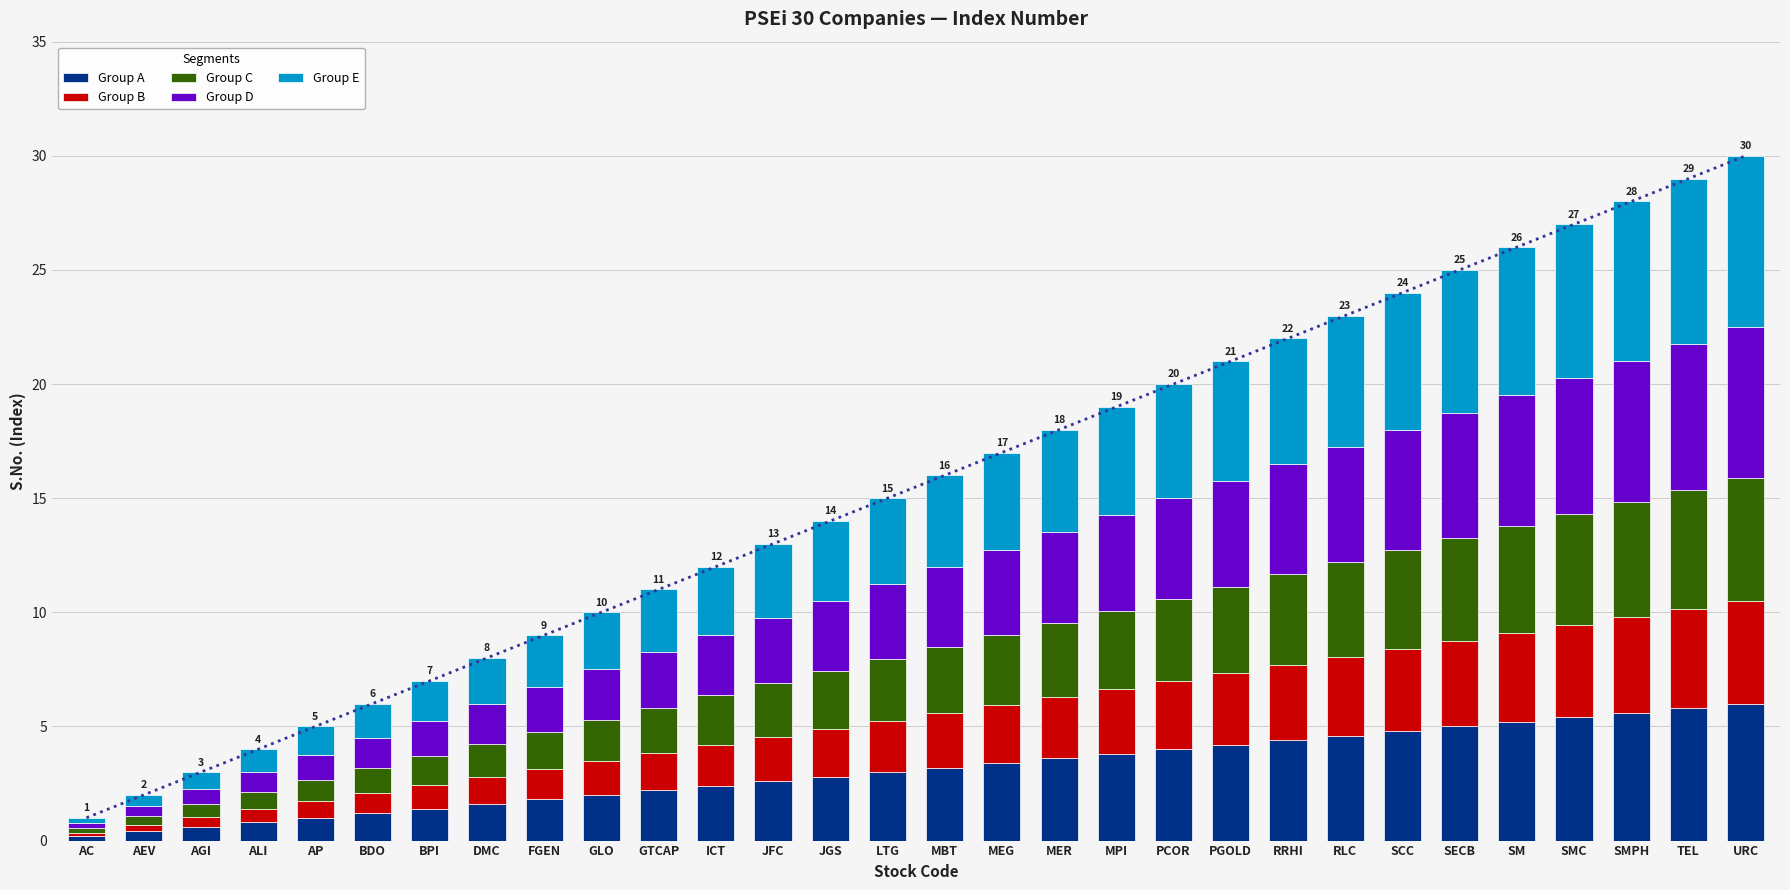

Reading left to right, extract all data points from this chart.

Group A: AC=0.2	AEV=0.4	AGI=0.6	ALI=0.8	AP=1.0	BDO=1.2	BPI=1.4	DMC=1.6	FGEN=1.8	GLO=2.0	GTCAP=2.2	ICT=2.4	JFC=2.6	JGS=2.8	LTG=3.0	MBT=3.2	MEG=3.4	MER=3.6	MPI=3.8	PCOR=4.0	PGOLD=4.2	RRHI=4.4	RLC=4.6	SCC=4.8	SECB=5.0	SM=5.2	SMC=5.4	SMPH=5.6	TEL=5.8	URC=6.0
Group B: AC=0.1	AEV=0.3	AGI=0.4	ALI=0.6	AP=0.8	BDO=0.9	BPI=1.1	DMC=1.2	FGEN=1.3	GLO=1.5	GTCAP=1.6	ICT=1.8	JFC=1.9	JGS=2.1	LTG=2.2	MBT=2.4	MEG=2.5	MER=2.7	MPI=2.9	PCOR=3.0	PGOLD=3.1	RRHI=3.3	RLC=3.4	SCC=3.6	SECB=3.8	SM=3.9	SMC=4.0	SMPH=4.2	TEL=4.3	URC=4.5
Group C: AC=0.2	AEV=0.4	AGI=0.5	ALI=0.7	AP=0.9	BDO=1.1	BPI=1.3	DMC=1.4	FGEN=1.6	GLO=1.8	GTCAP=2.0	ICT=2.2	JFC=2.3	JGS=2.5	LTG=2.7	MBT=2.9	MEG=3.1	MER=3.2	MPI=3.4	PCOR=3.6	PGOLD=3.8	RRHI=4.0	RLC=4.1	SCC=4.3	SECB=4.5	SM=4.7	SMC=4.9	SMPH=5.0	TEL=5.2	URC=5.4
Group D: AC=0.2	AEV=0.4	AGI=0.7	ALI=0.9	AP=1.1	BDO=1.3	BPI=1.5	DMC=1.8	FGEN=2.0	GLO=2.2	GTCAP=2.4	ICT=2.6	JFC=2.9	JGS=3.1	LTG=3.3	MBT=3.5	MEG=3.7	MER=4.0	MPI=4.2	PCOR=4.4	PGOLD=4.6	RRHI=4.8	RLC=5.1	SCC=5.3	SECB=5.5	SM=5.7	SMC=5.9	SMPH=6.2	TEL=6.4	URC=6.6
Group E: AC=0.2	AEV=0.5	AGI=0.8	ALI=1.0	AP=1.2	BDO=1.5	BPI=1.8	DMC=2.0	FGEN=2.2	GLO=2.5	GTCAP=2.8	ICT=3.0	JFC=3.2	JGS=3.5	LTG=3.8	MBT=4.0	MEG=4.2	MER=4.5	MPI=4.8	PCOR=5.0	PGOLD=5.2	RRHI=5.5	RLC=5.8	SCC=6.0	SECB=6.2	SM=6.5	SMC=6.8	SMPH=7.0	TEL=7.2	URC=7.5